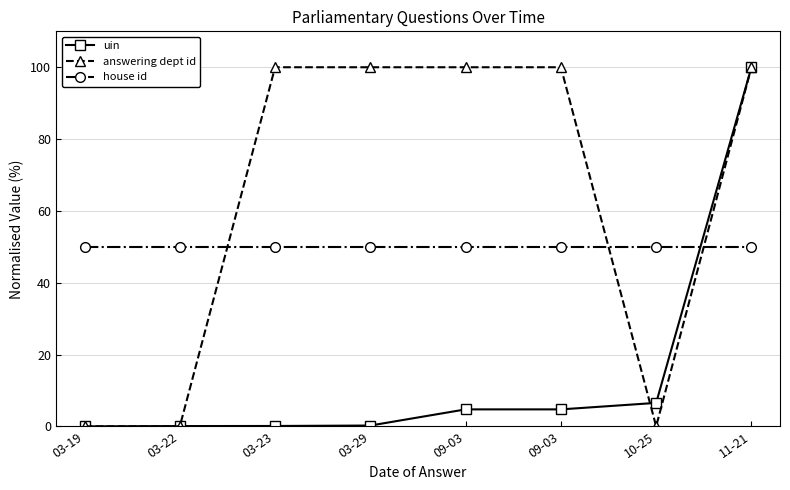

Rank the categories by house id value from highest to lowest.

03-19, 03-22, 03-23, 03-29, 09-03, 09-03, 10-25, 11-21